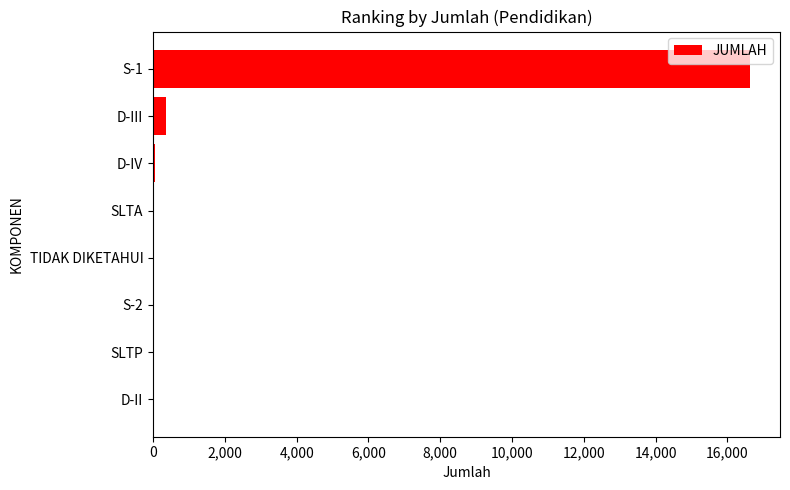

What is the sum of all values?

17158